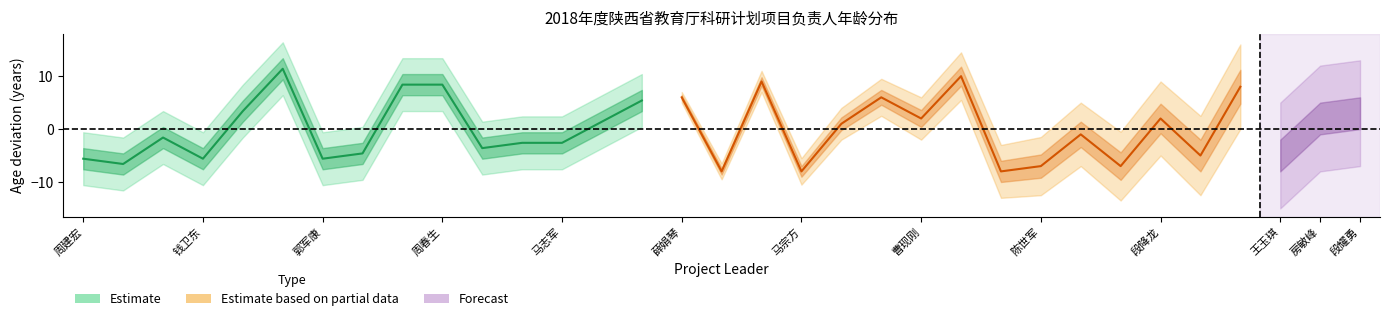

What is the minimum value for Estimate?

-6.6